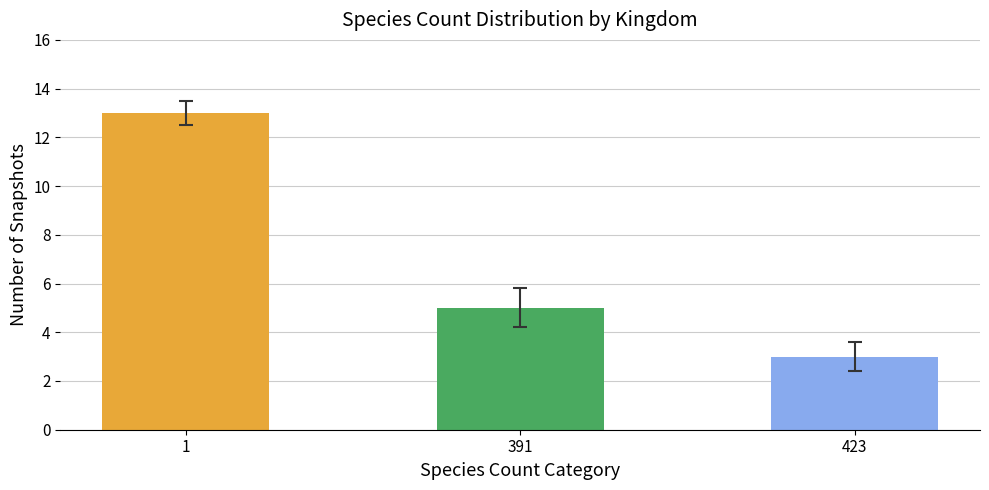

What is the difference between the values at 423 and 1?

10